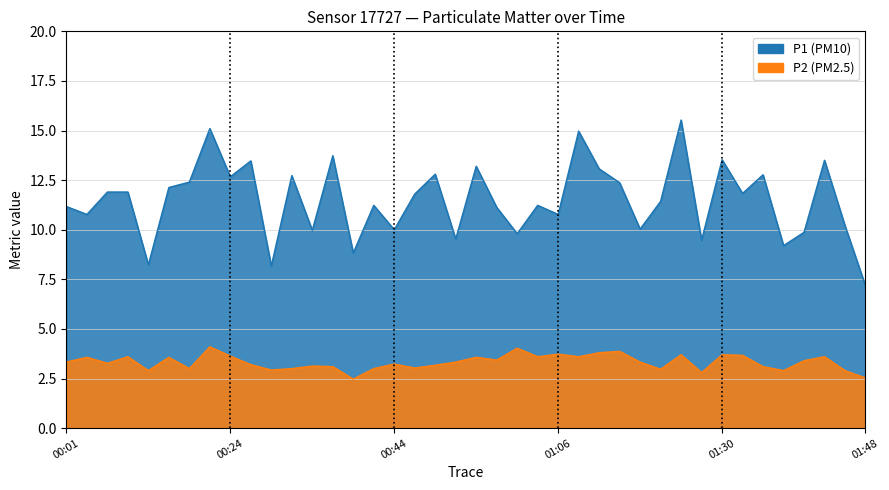

At 01:21, list the series in order from largest to smallest.

P1, P2